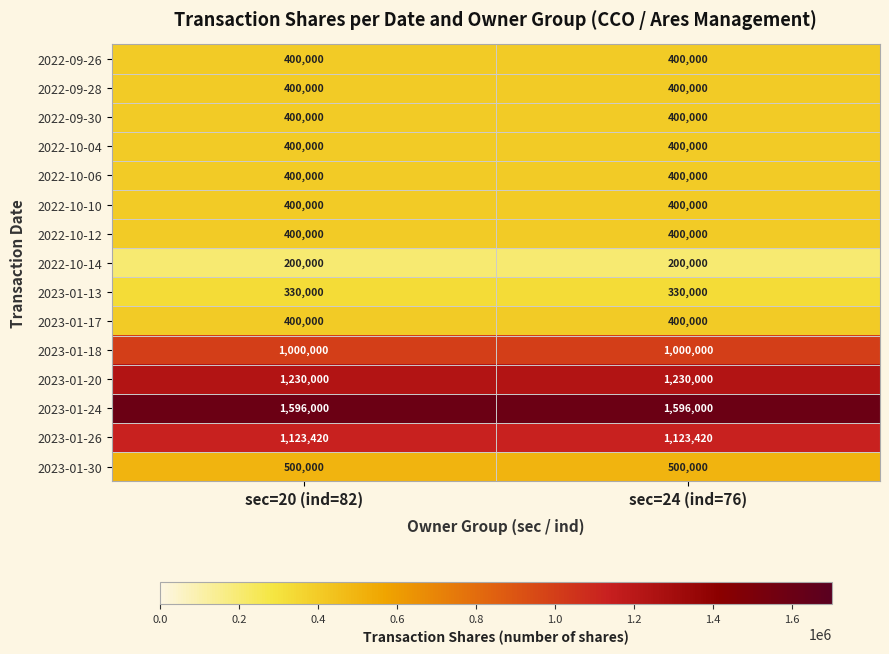

What is the difference between the highest and lowest values at sec=24 (ind=76)?

1396000